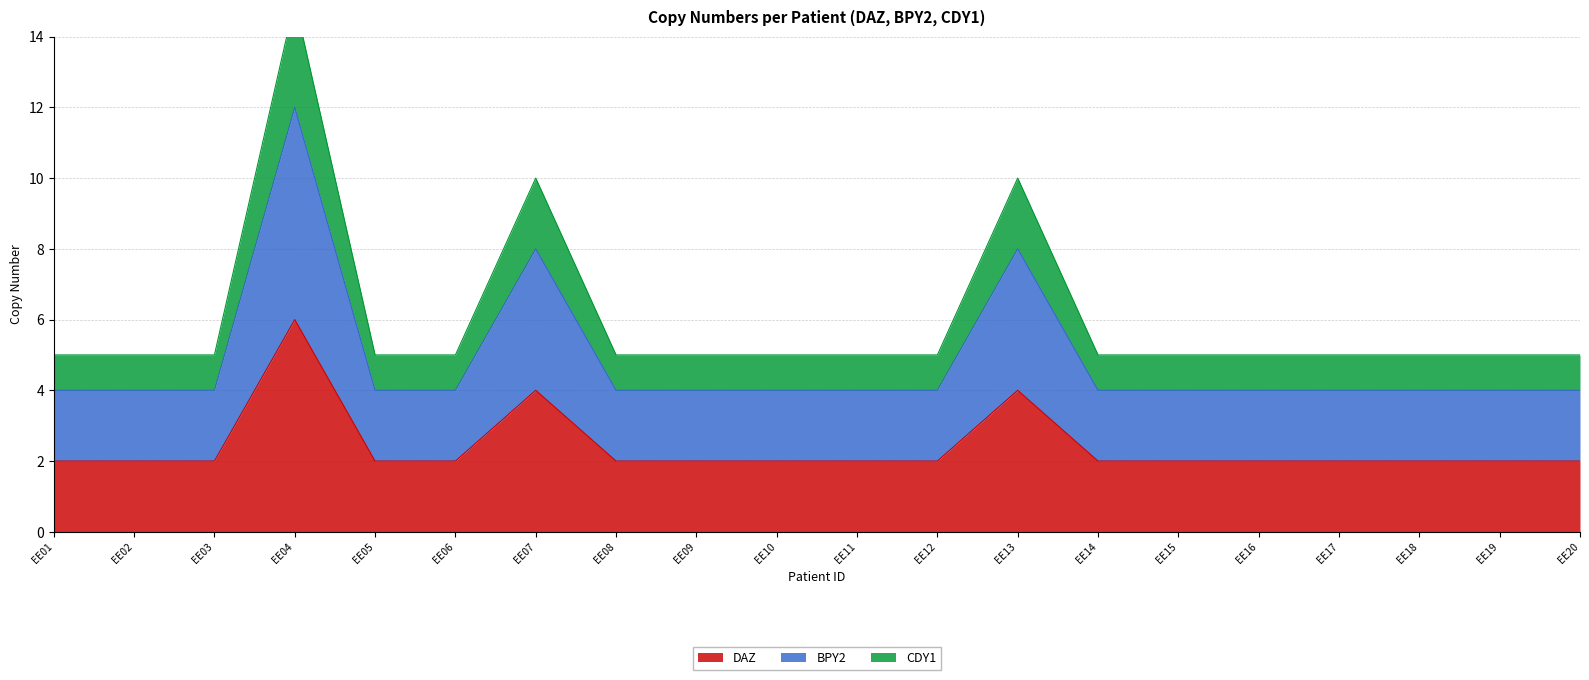

Reading left to right, list all the values displayed in this chart.

DAZ: EE01=2	EE02=2	EE03=2	EE04=6	EE05=2	EE06=2	EE07=4	EE08=2	EE09=2	EE10=2	EE11=2	EE12=2	EE13=4	EE14=2	EE15=2	EE16=2	EE17=2	EE18=2	EE19=2	EE20=2
BPY2: EE01=4	EE02=4	EE03=4	EE04=12	EE05=4	EE06=4	EE07=8	EE08=4	EE09=4	EE10=4	EE11=4	EE12=4	EE13=8	EE14=4	EE15=4	EE16=4	EE17=4	EE18=4	EE19=4	EE20=4
CDY1: EE01=5	EE02=5	EE03=5	EE04=15	EE05=5	EE06=5	EE07=10	EE08=5	EE09=5	EE10=5	EE11=5	EE12=5	EE13=10	EE14=5	EE15=5	EE16=5	EE17=5	EE18=5	EE19=5	EE20=5